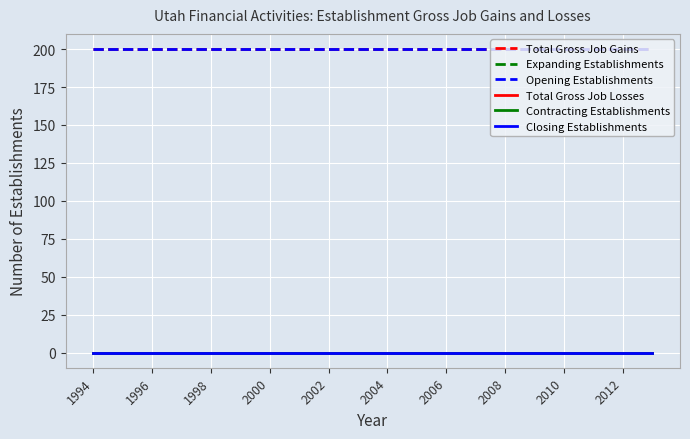

At which label does Opening Establishments reach its minimum?

1994